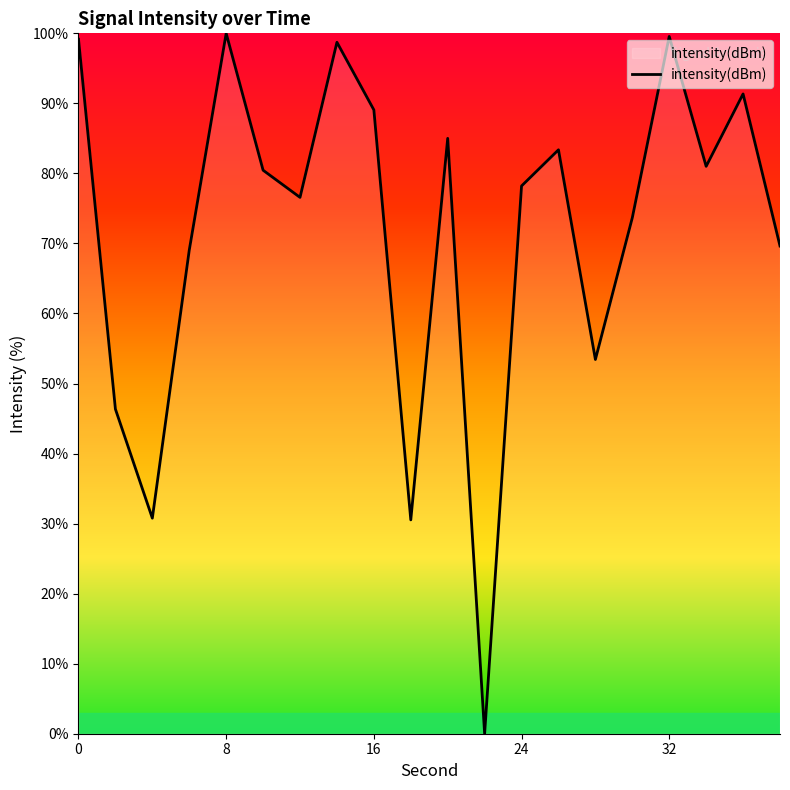

What is the difference between the maximum and minimum values?

100.0